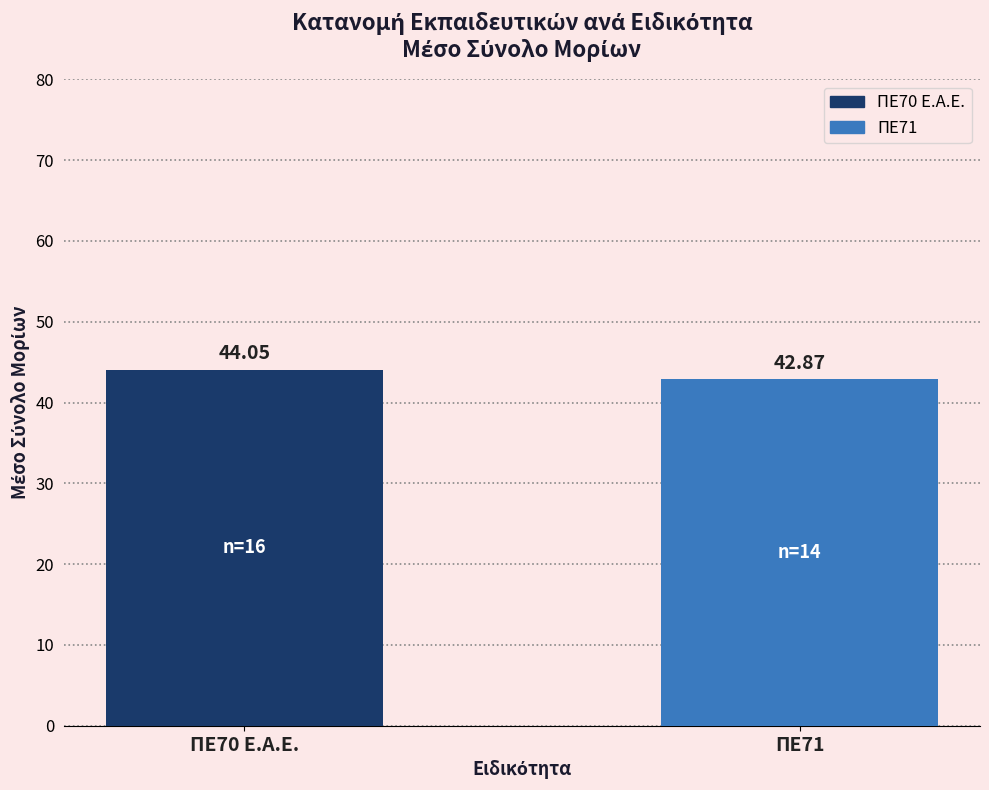

What is the difference between the maximum and minimum values?

1.2